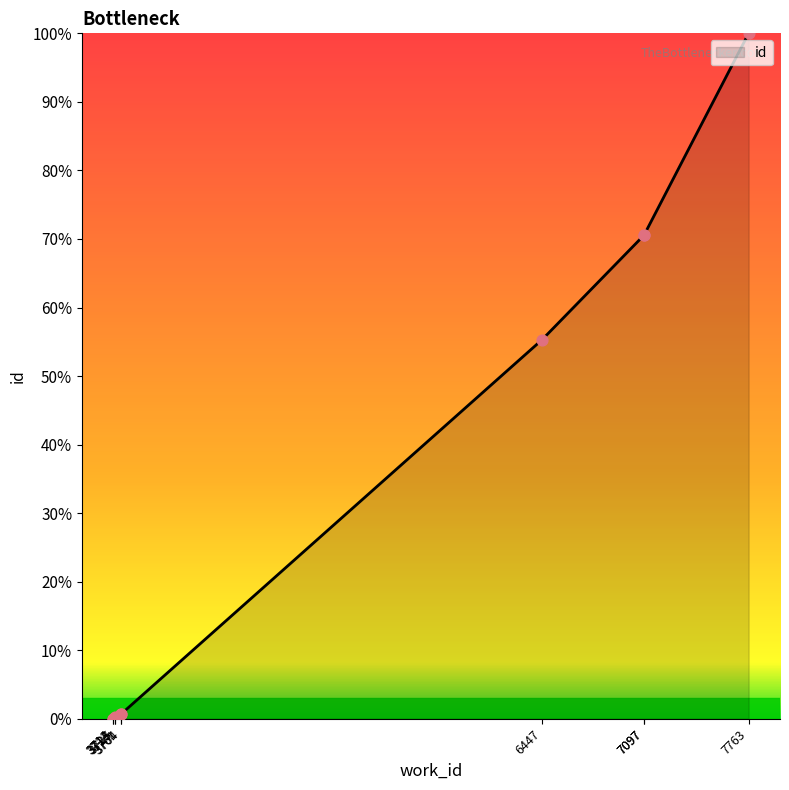

Between 6447 and 3761, which is larger?

6447